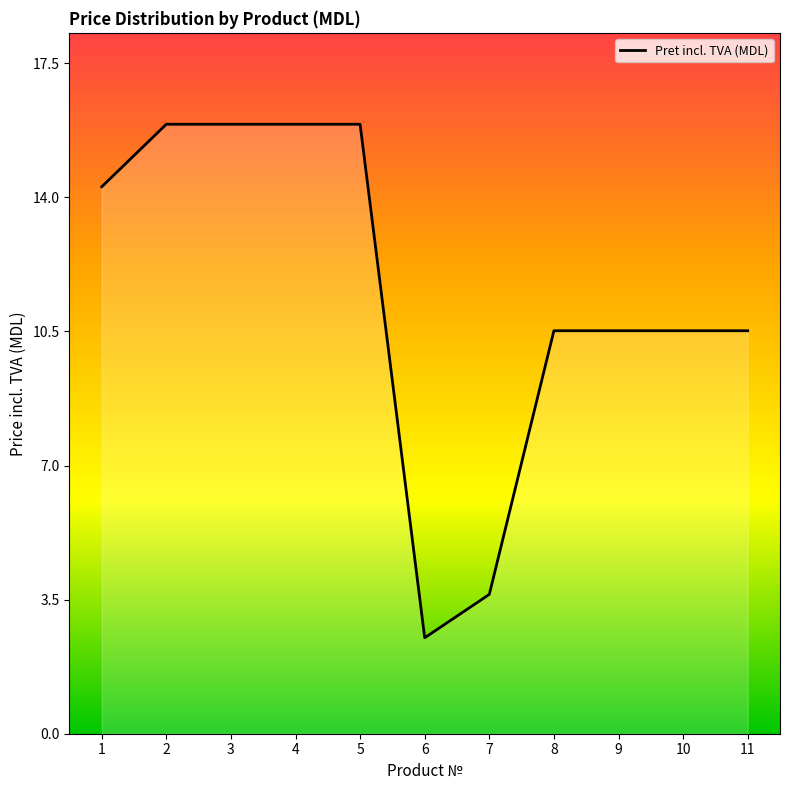

Which label corresponds to the smallest value in the chart?

6